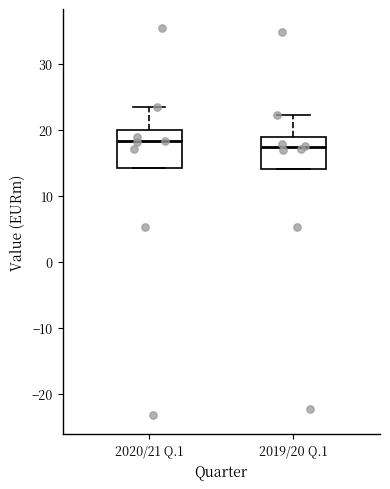

Reading left to right, transcribe this box plot: for each box, give where its median line is, the range the box spans, and where its two whiskers end, as read against the y-axis. The values are not printed on the chart, so give them approximately, as read against the axis.

2020/21 Q.1: median 18, box 14 to 20, whiskers 14 to 24
2019/20 Q.1: median 17, box 14 to 19, whiskers 14 to 22